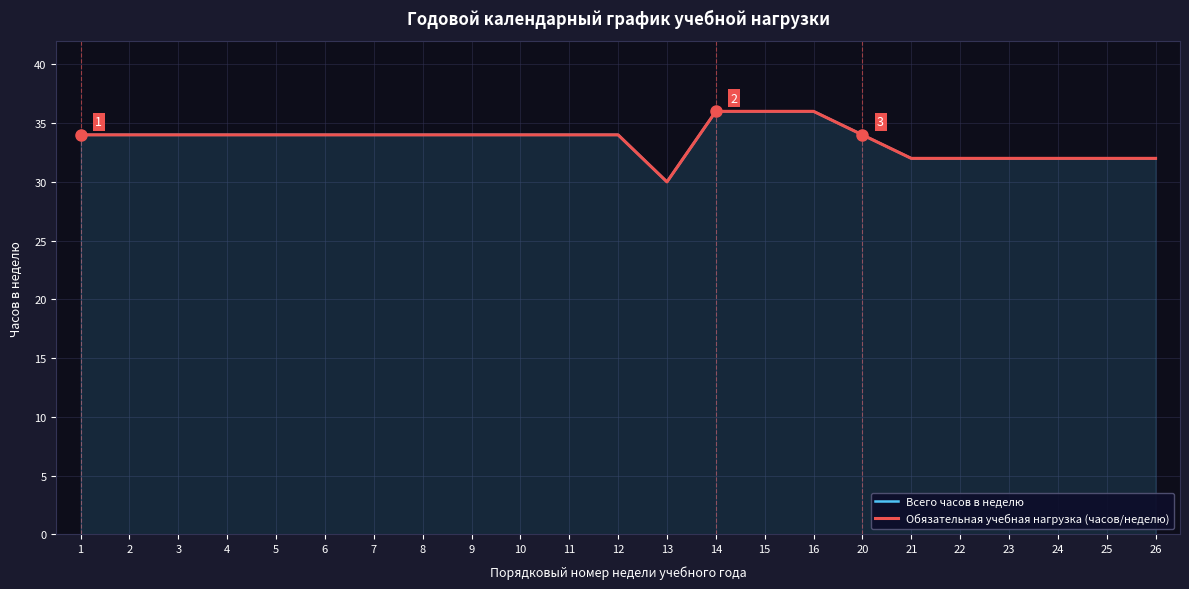

At which category does Всего часов в неделю reach its first local valley?

13